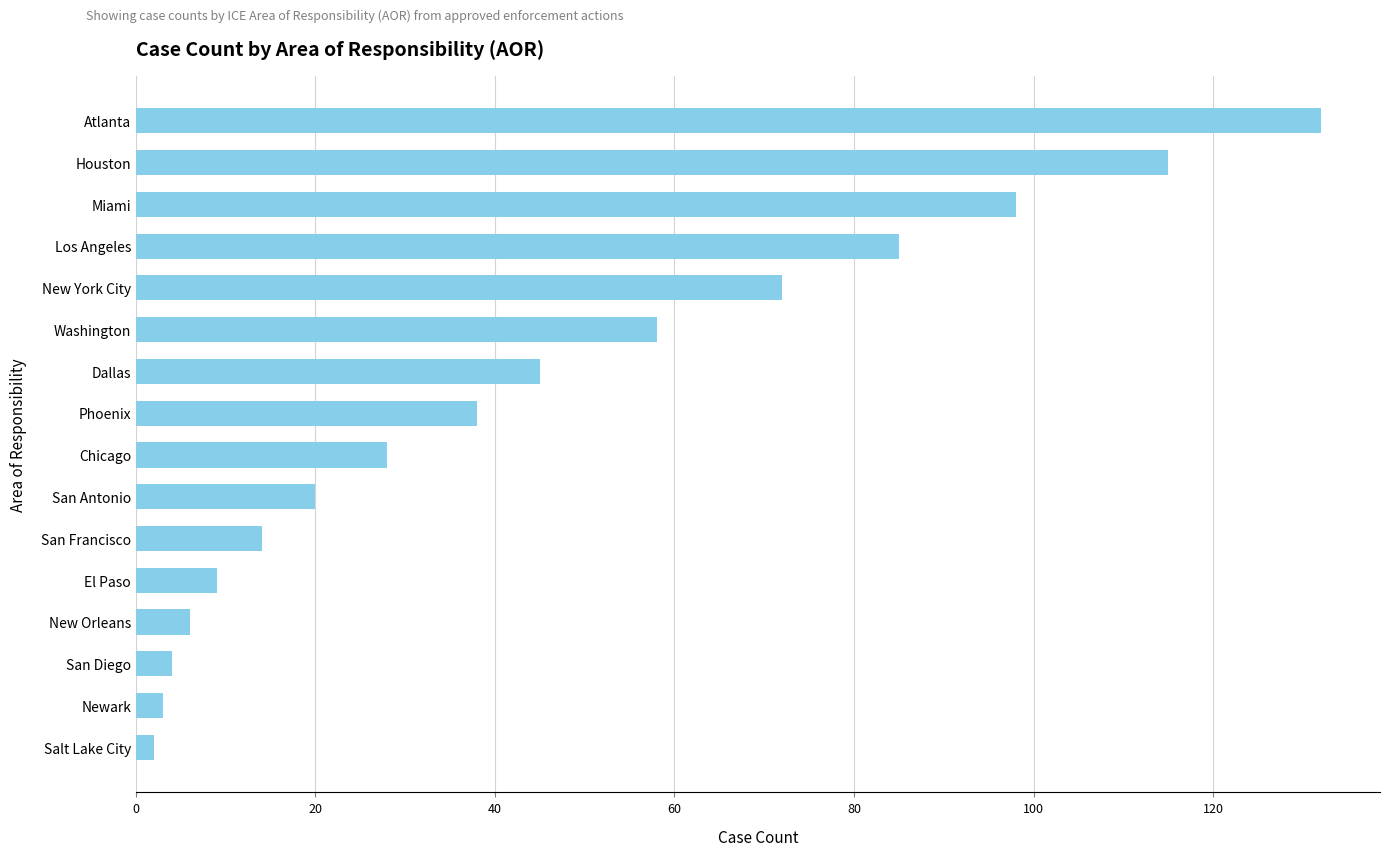

How many bars are there in total?

16